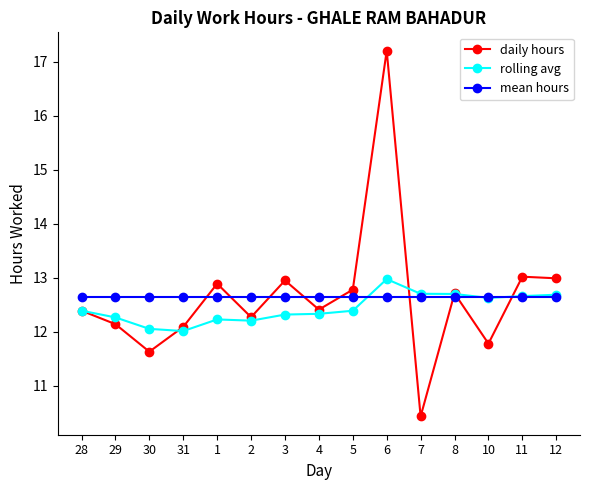

How many categories are shown in the chart?

15